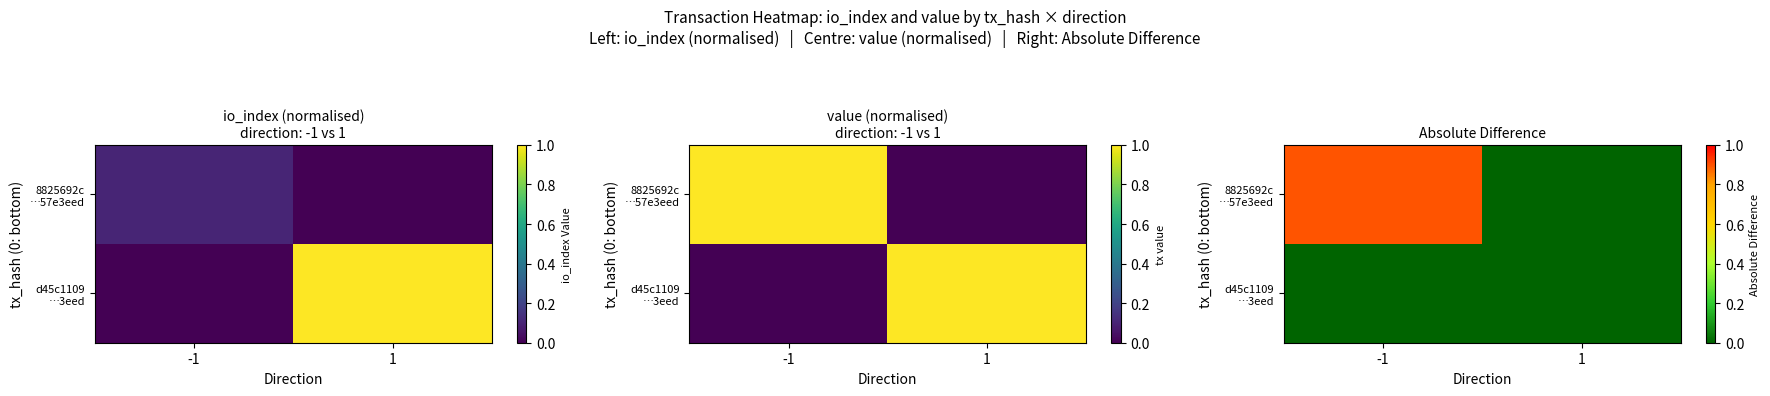

At which label does d45c1109 …3eed reach its peak?

-1